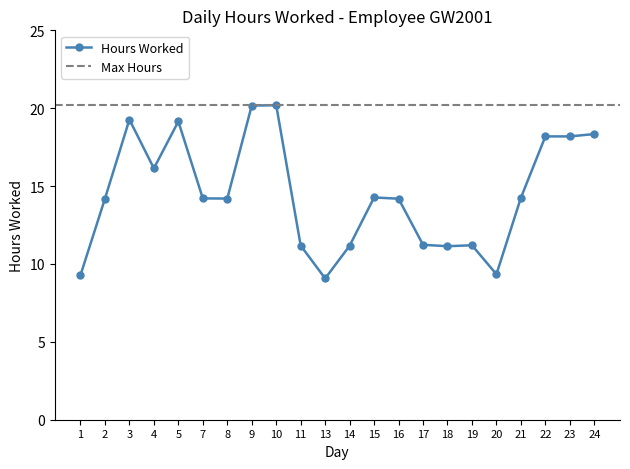

Reading left to right, extract all data points from this chart.

1=9.3	2=14.2	3=19.3	4=16.1	5=19.1	7=14.2	8=14.2	9=20.2	10=20.2	11=11.2	13=9.1	14=11.2	15=14.3	16=14.2	17=11.2	18=11.1	19=11.2	20=9.3	21=14.2	22=18.2	23=18.2	24=18.3